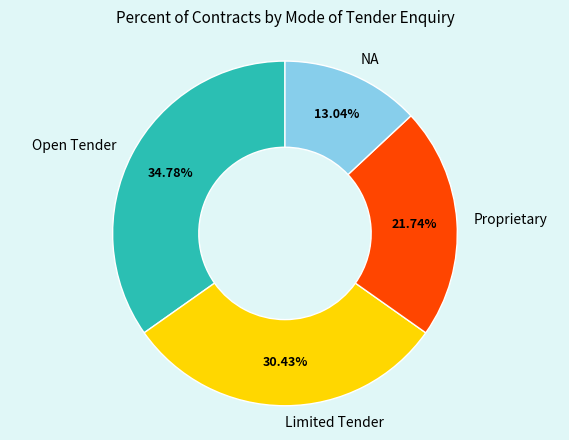

To the nearest percent, what portion does Limited Tender represent?

30%